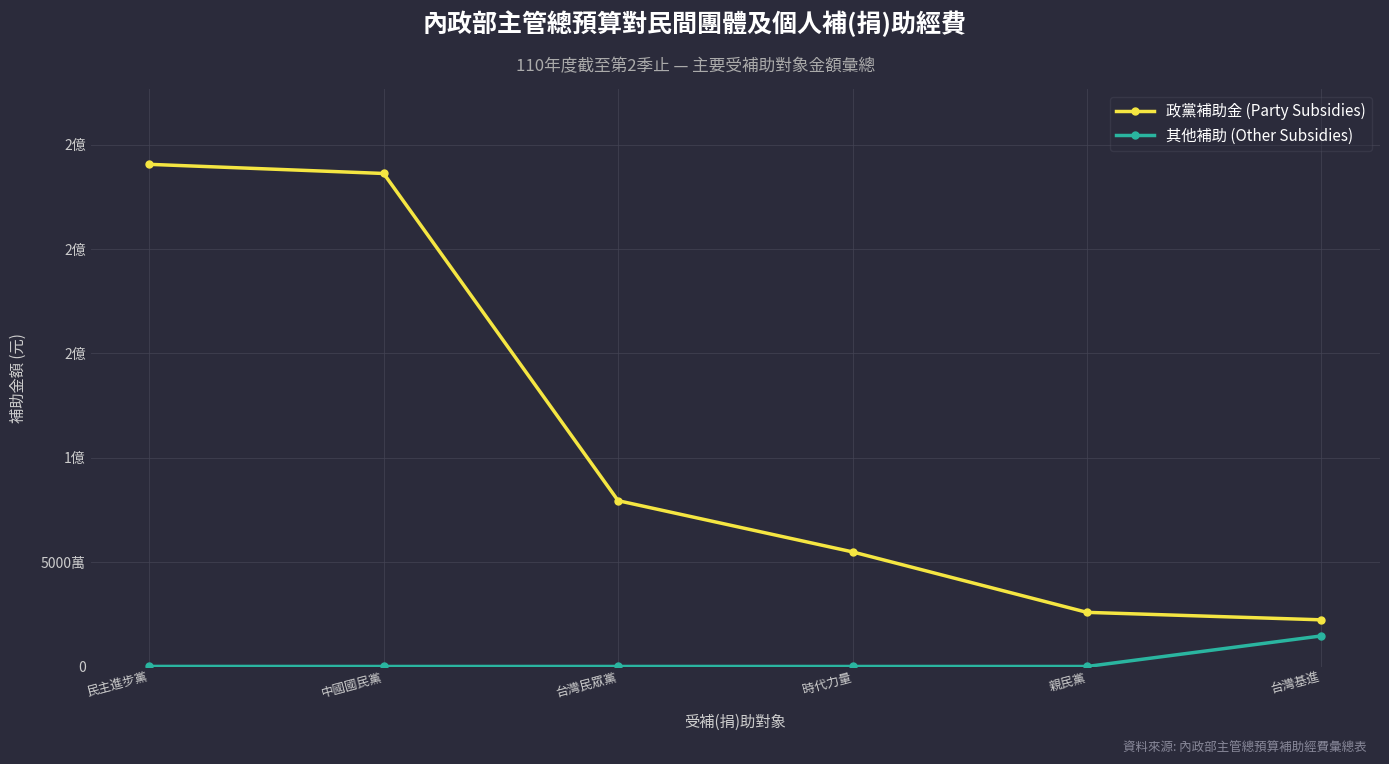

Rank the categories by 其他補助 (Other Subsidies) value from highest to lowest.

台灣基進, 民主進步黨, 台灣民眾黨, 中國國民黨, 時代力量, 親民黨